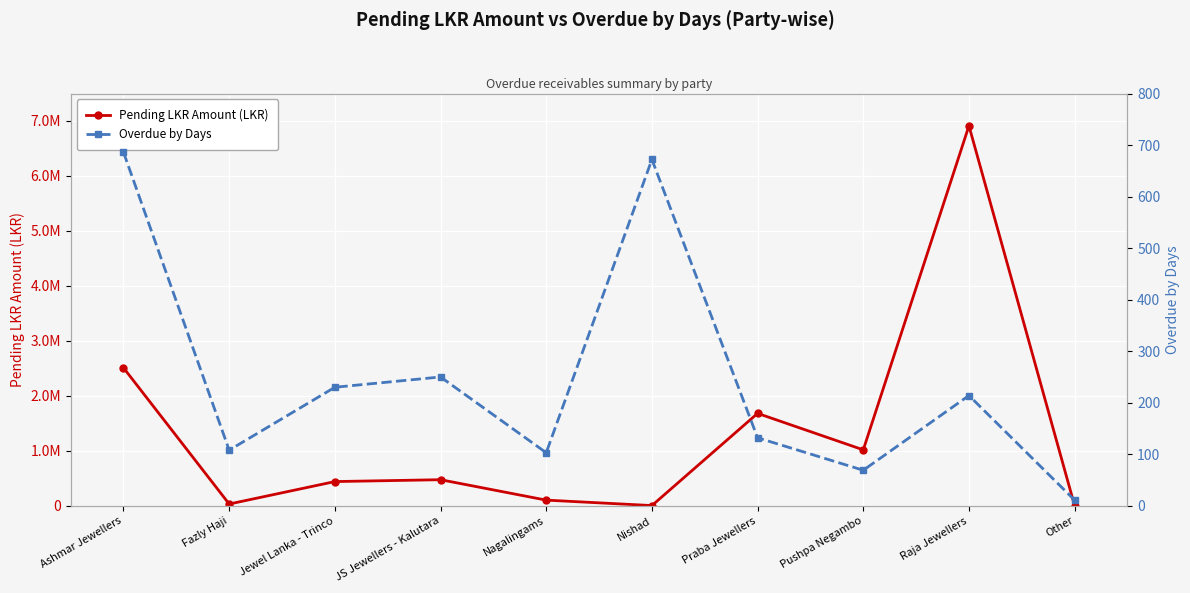

What is the label of the 3rd point from the right?

Pushpa Negambo